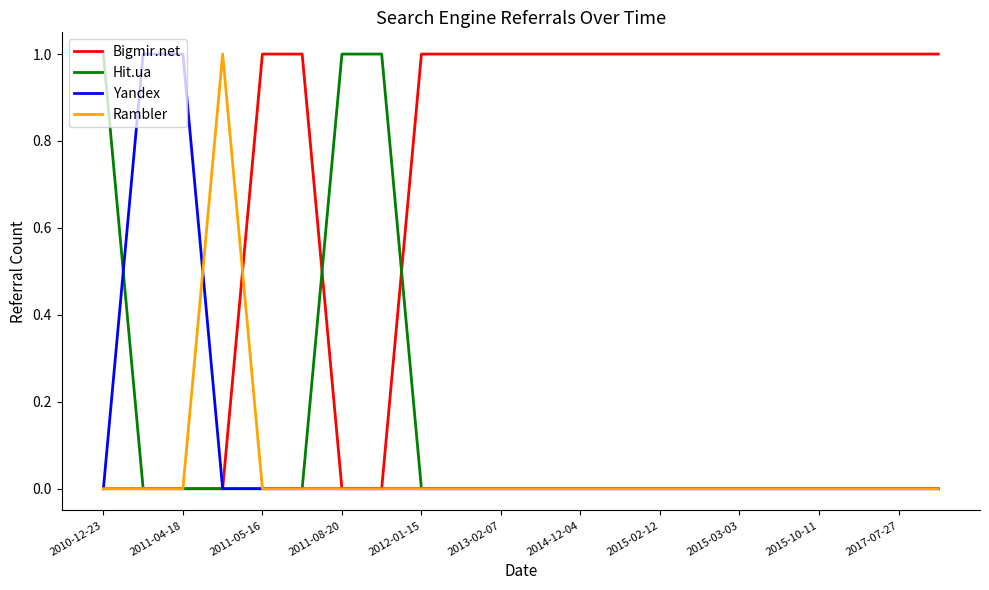

Reading left to right, what are all the values shown in this chart?

Bigmir.net: 0	0	0	0	1	1	0	0	1	1	1	1	1	1	1	1	1	1	1	1	1	1
Hit.ua: 1	0	0	0	0	0	1	1	0	0	0	0	0	0	0	0	0	0	0	0	0	0
Yandex: 0	1	1	0	0	0	0	0	0	0	0	0	0	0	0	0	0	0	0	0	0	0
Rambler: 0	0	0	1	0	0	0	0	0	0	0	0	0	0	0	0	0	0	0	0	0	0